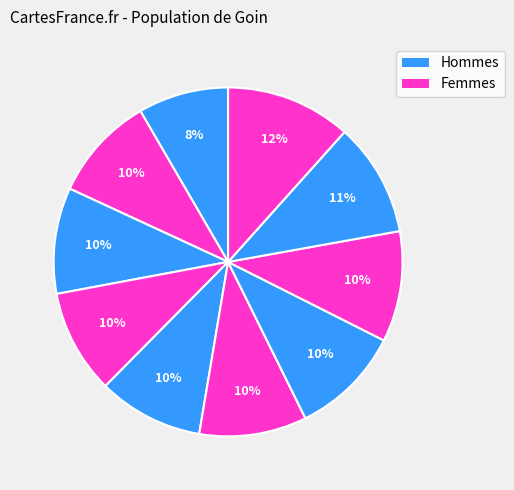

Count the number of slices in the pie.

10